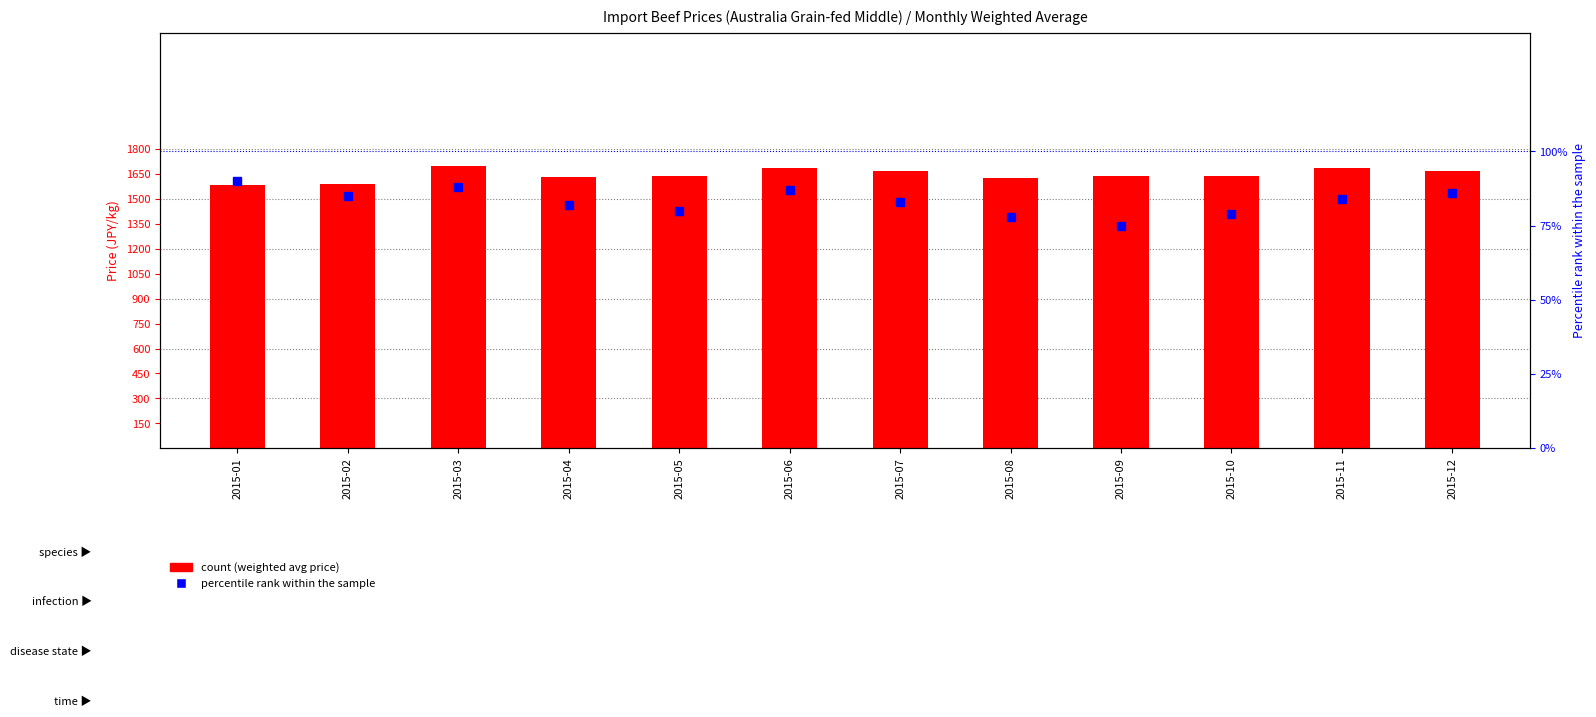

At how many categories does at least one series exceed 1620?

10